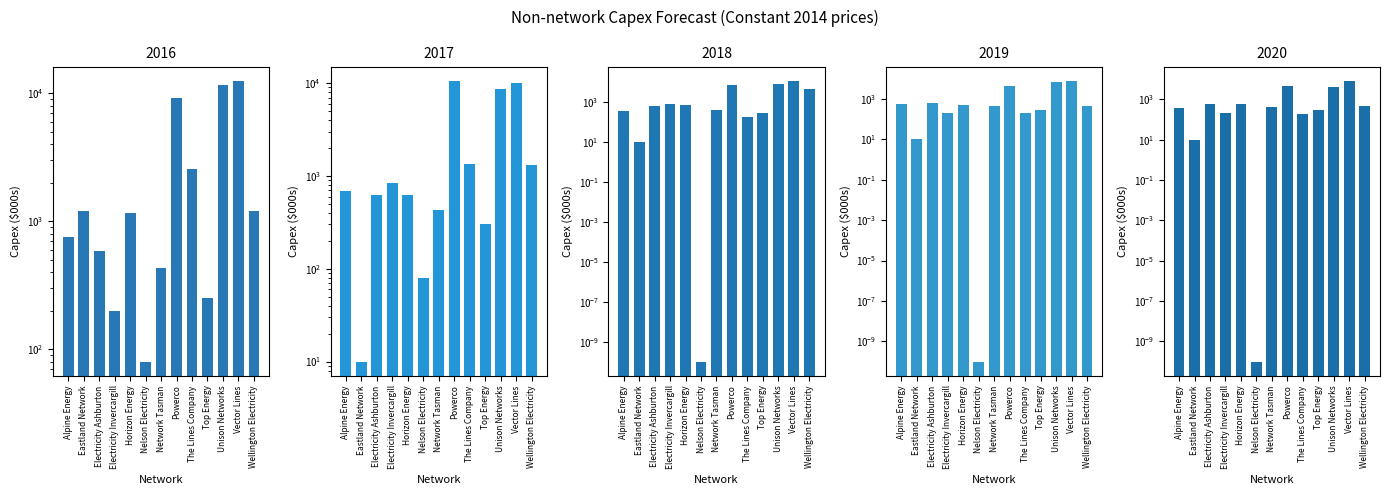

What is the label of the 3rd bar from the right?

Unison Networks